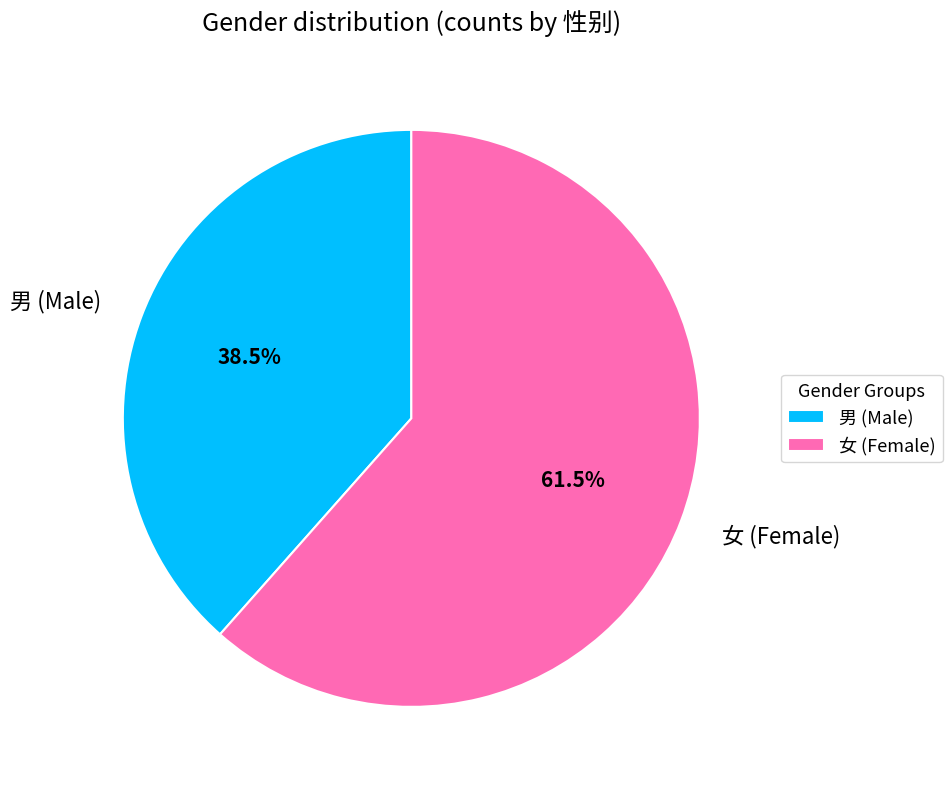

How many segments does this pie chart have?

2